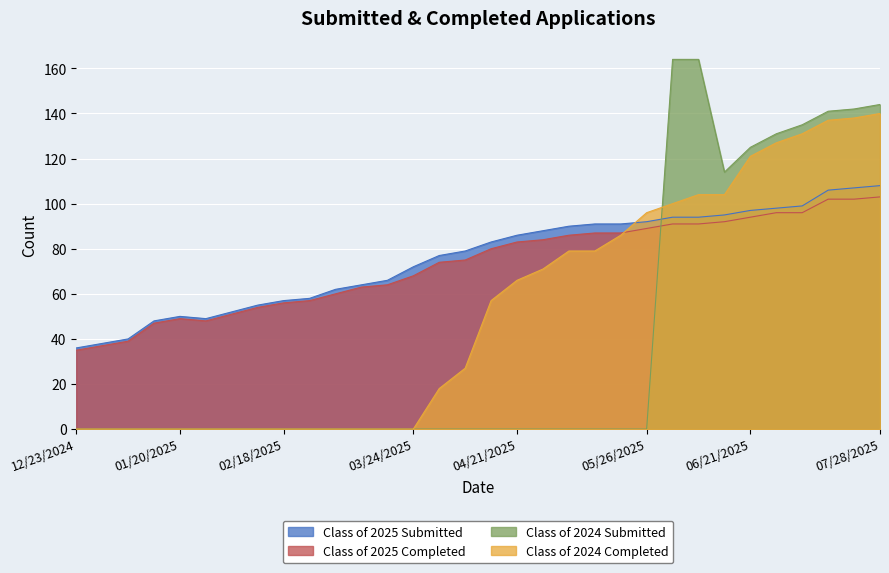

True or false: Class of 2025 Completed and Class of 2024 Submitted cross at least once.

True